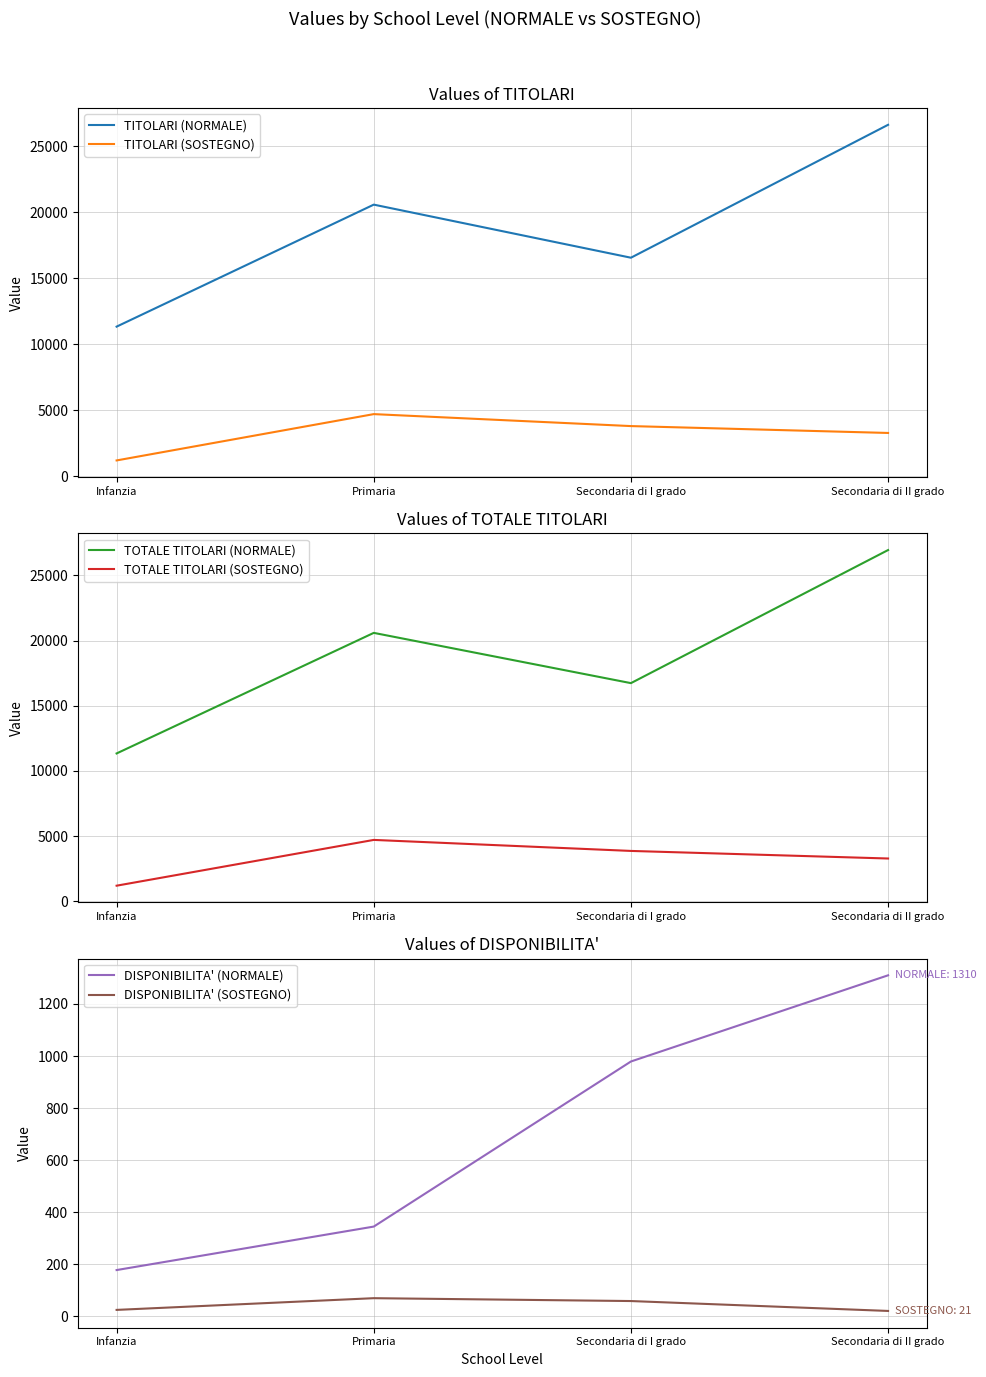

Reading right to left, what are all the values shown in this chart?

TITOLARI (NORMALE): 26639	16564	20588	11340
TITOLARI (SOSTEGNO): 3280	3801	4708	1197
TOTALE TITOLARI (NORMALE): 26940	16733	20588	11340
TOTALE TITOLARI (SOSTEGNO): 3282	3863	4708	1197
DISPONIBILITA' (NORMALE): 1310	979	345	178
DISPONIBILITA' (SOSTEGNO): 21	59	70	25